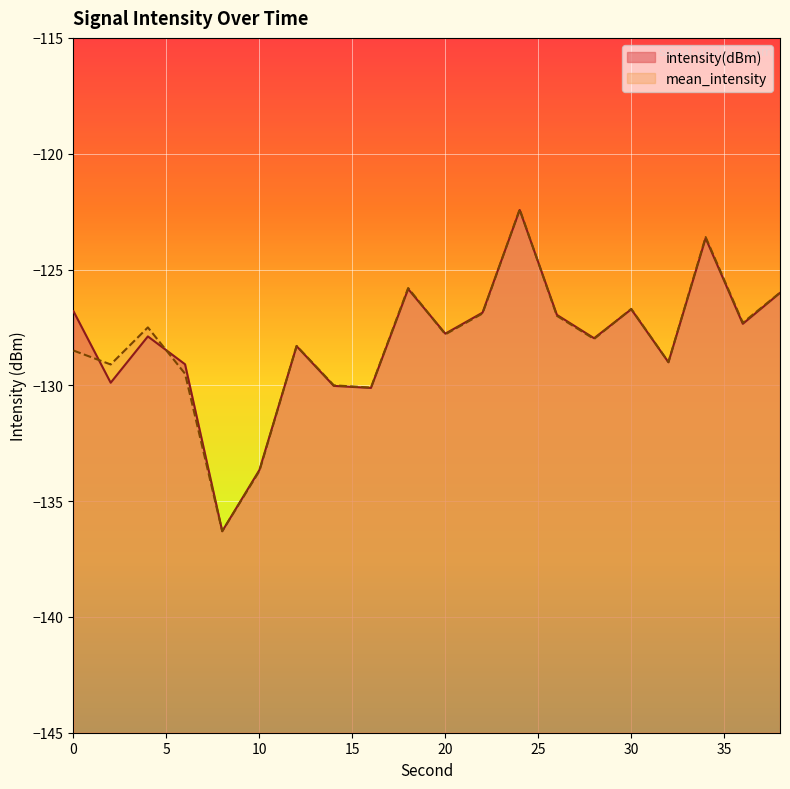

Which series has the largest range (max minus min)?

mean_intensity